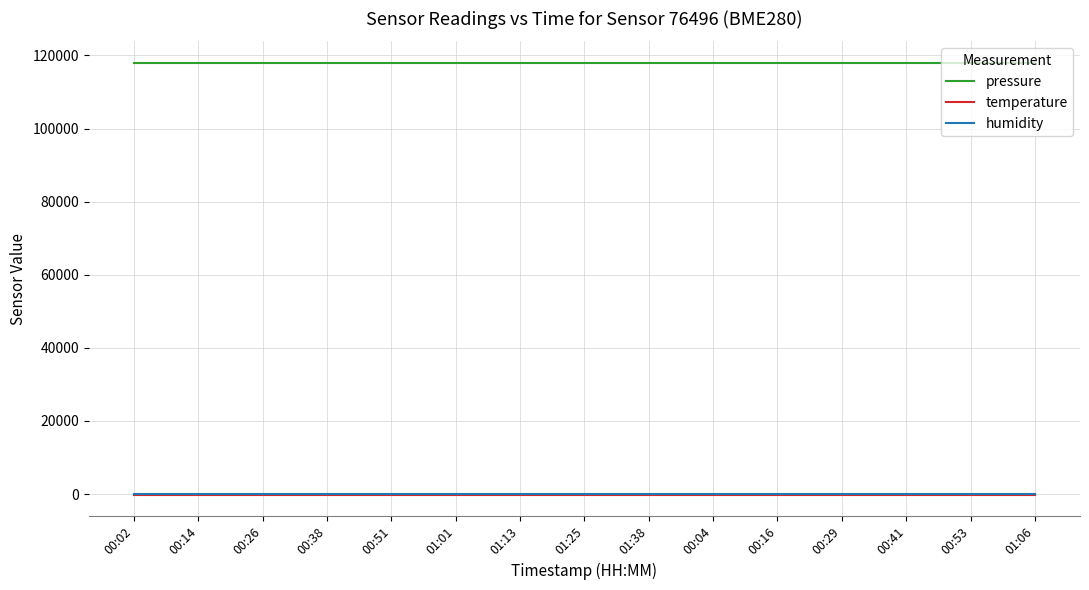

What are all the series names shown in the legend?

pressure, temperature, humidity